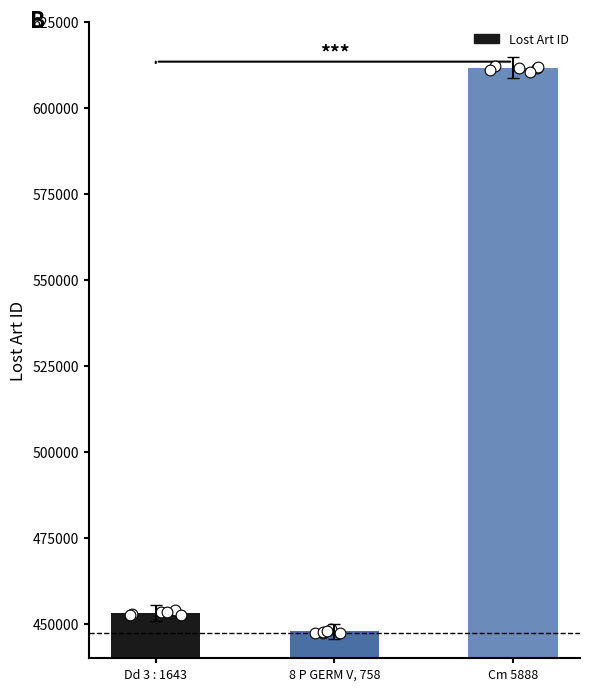

Approximately how many times larger is the value at Cm 5888 compared to Dd 3 : 1643?

1.3